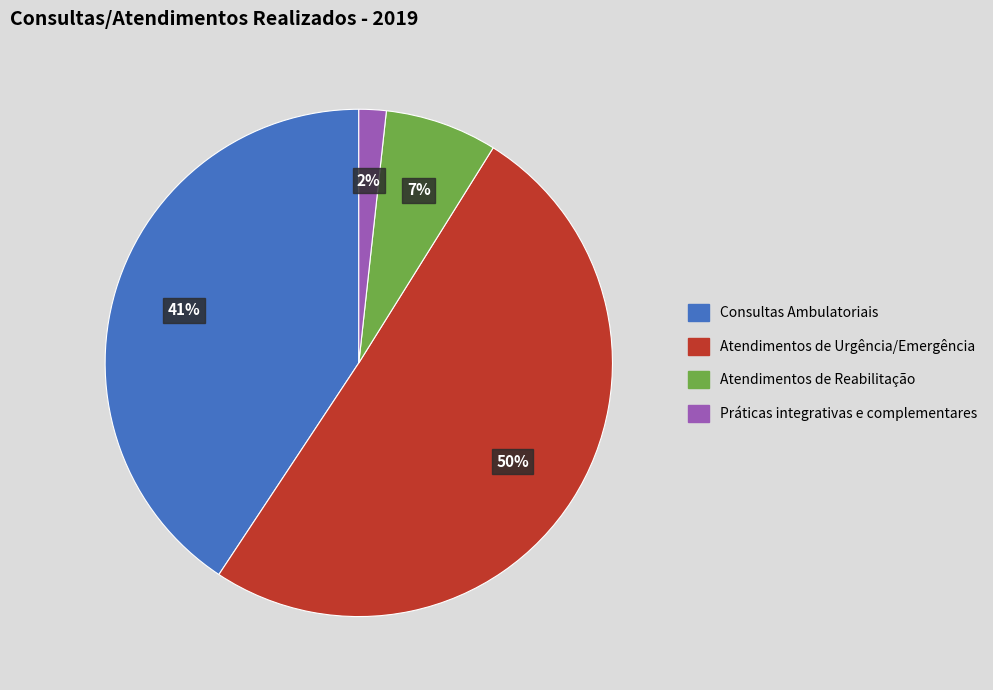

How many slices are in this pie chart?

4